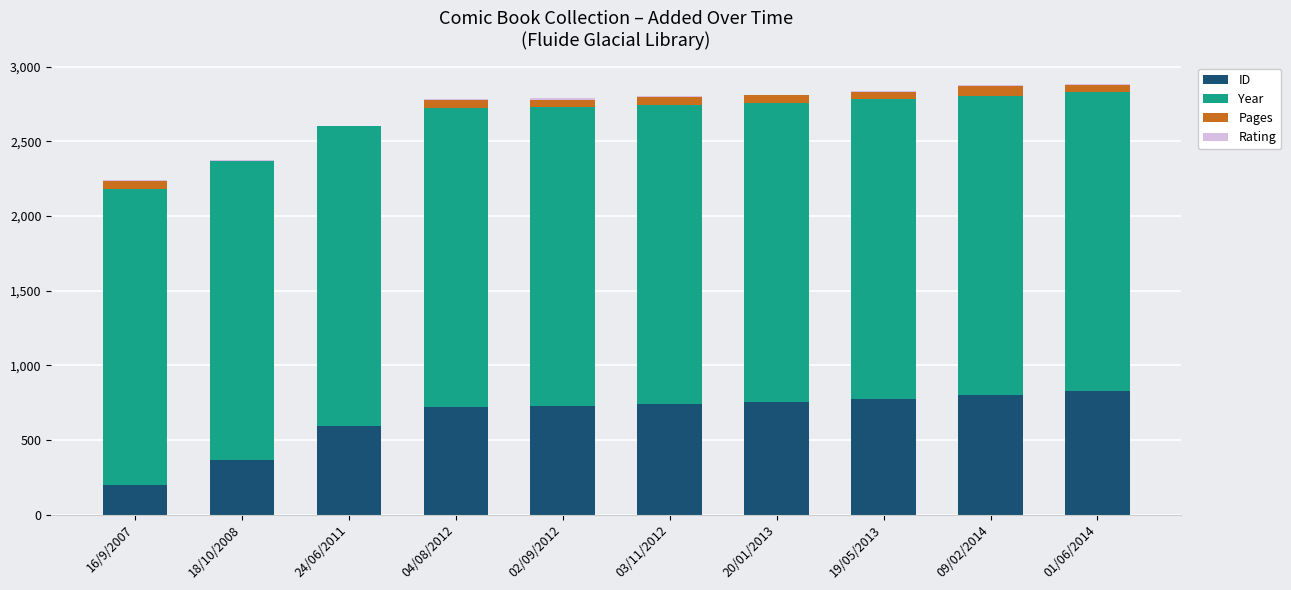

Is it true that ID equals 893 at 24/06/2011?

False